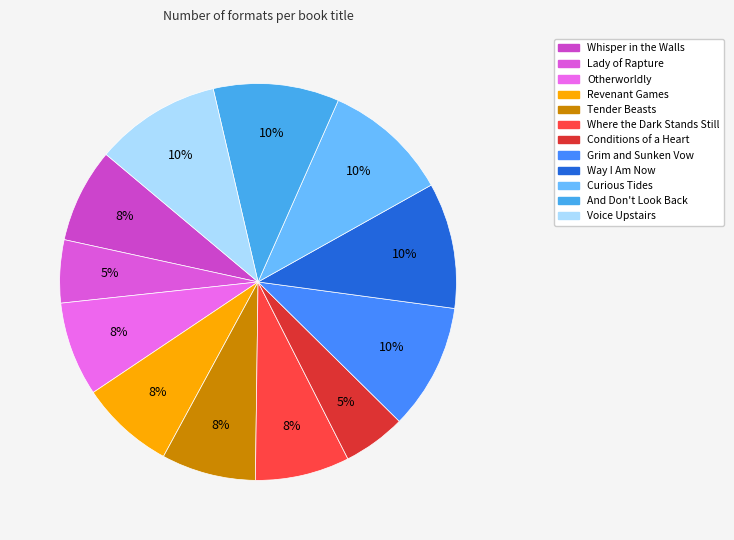

How much of the chart is everything except Conditions of a Heart?

94.9%